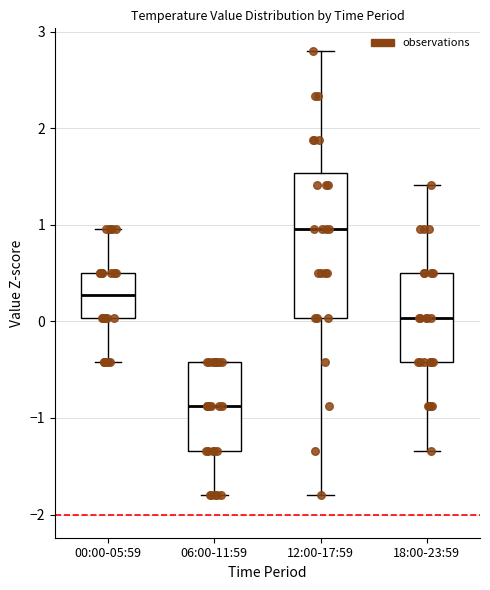

Reading left to right, transcribe this box plot: for each box, give where its median line is, the range the box spans, and where its two whiskers end, as read against the y-axis. The values are not printed on the chart, so give them approximately, as read against the axis.

00:00-05:59: median 0.3, box 0.0 to 0.5, whiskers -0.4 to 1.0
06:00-11:59: median -0.9, box -1.3 to -0.4, whiskers -1.8 to -0.4
12:00-17:59: median 1.0, box 0.0 to 1.5, whiskers -1.8 to 2.8
18:00-23:59: median 0.0, box -0.4 to 0.5, whiskers -1.3 to 1.4